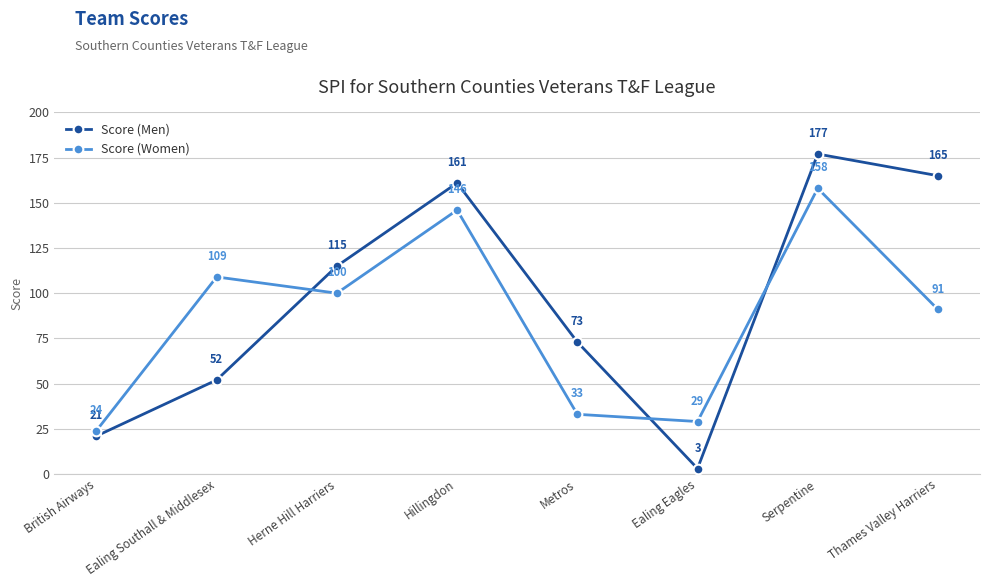

What position from the left is Herne Hill Harriers?

3